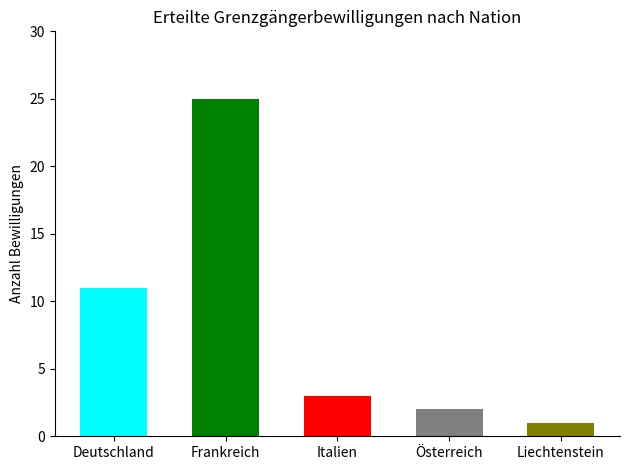

List the labels in order of value, smallest first.

Liechtenstein, Österreich, Italien, Deutschland, Frankreich